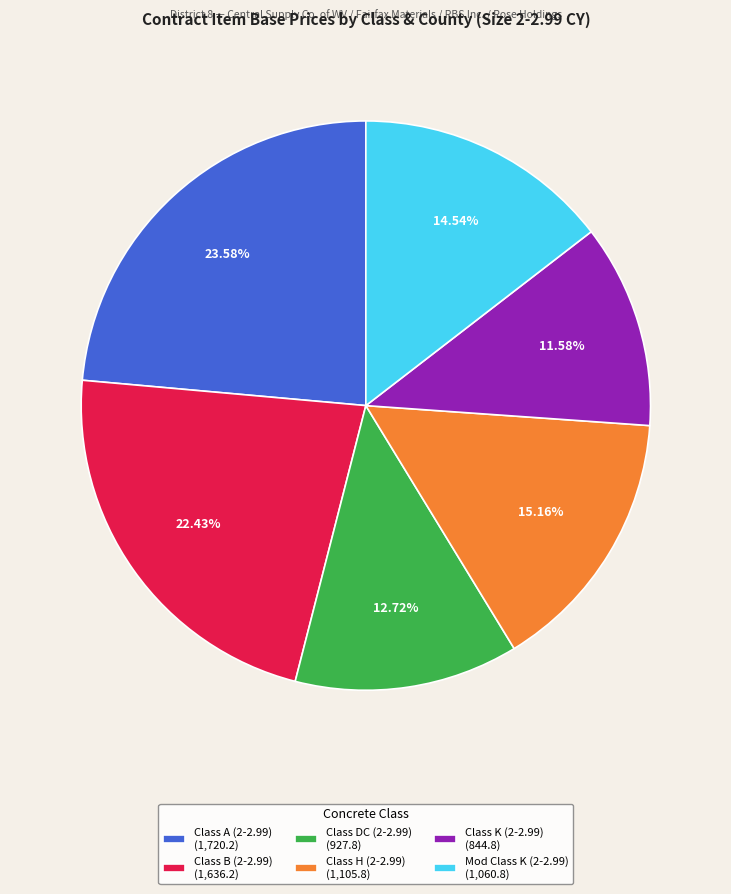

Count the number of slices in the pie.

6